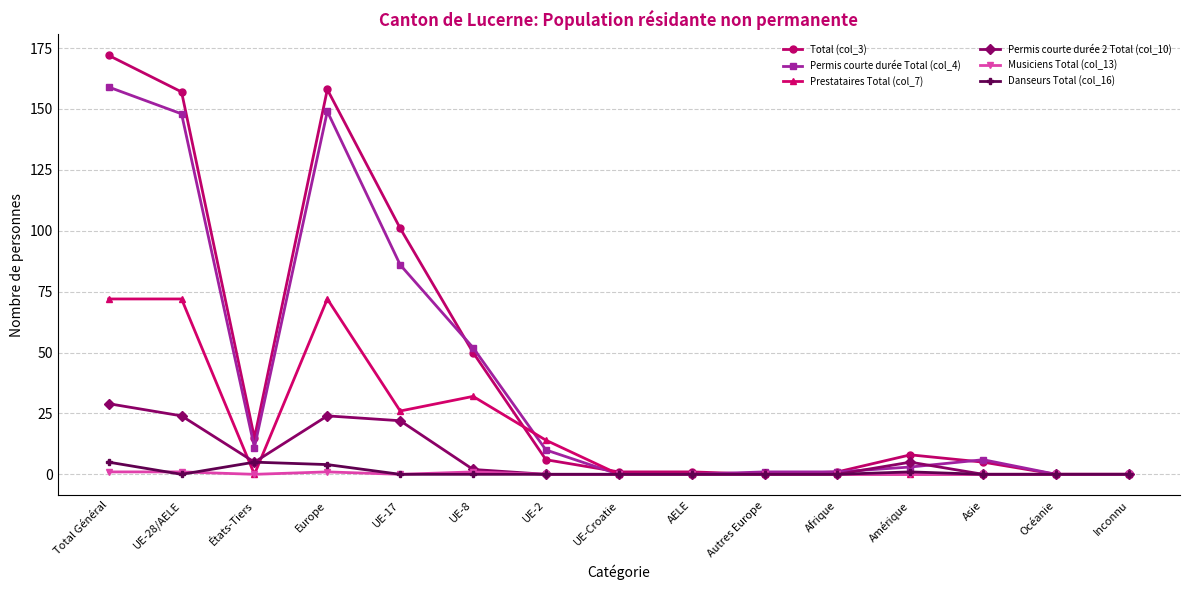

What is the total value across all series at Total Général?

438